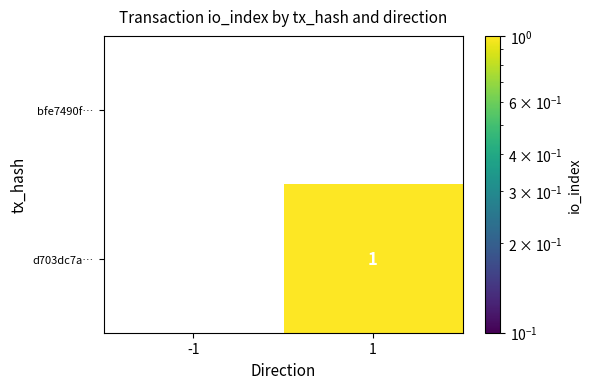

Which series has the widest spread of values?

d703dc7a…